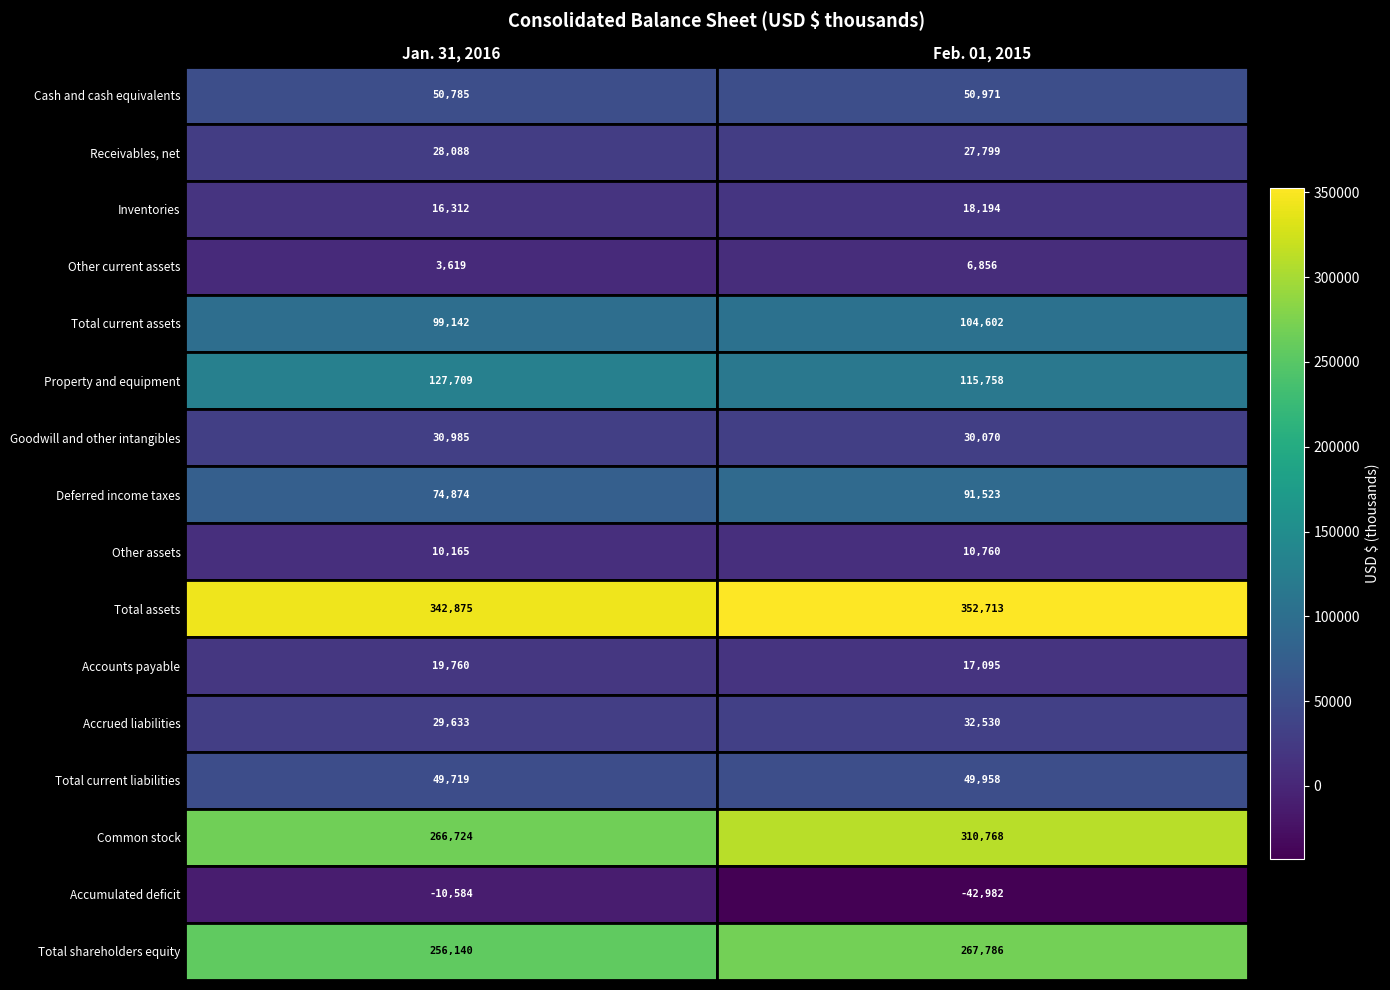

What is the average value of the Total current assets series?

101872